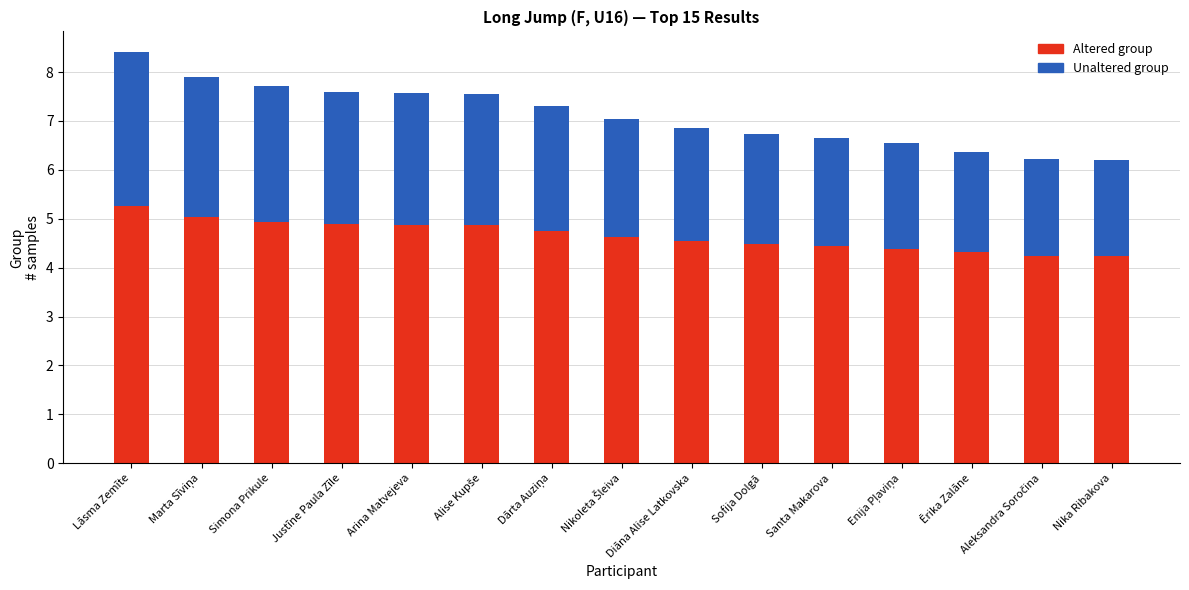

At which category is the sum across all series the highest?

Lāsma Zemīte